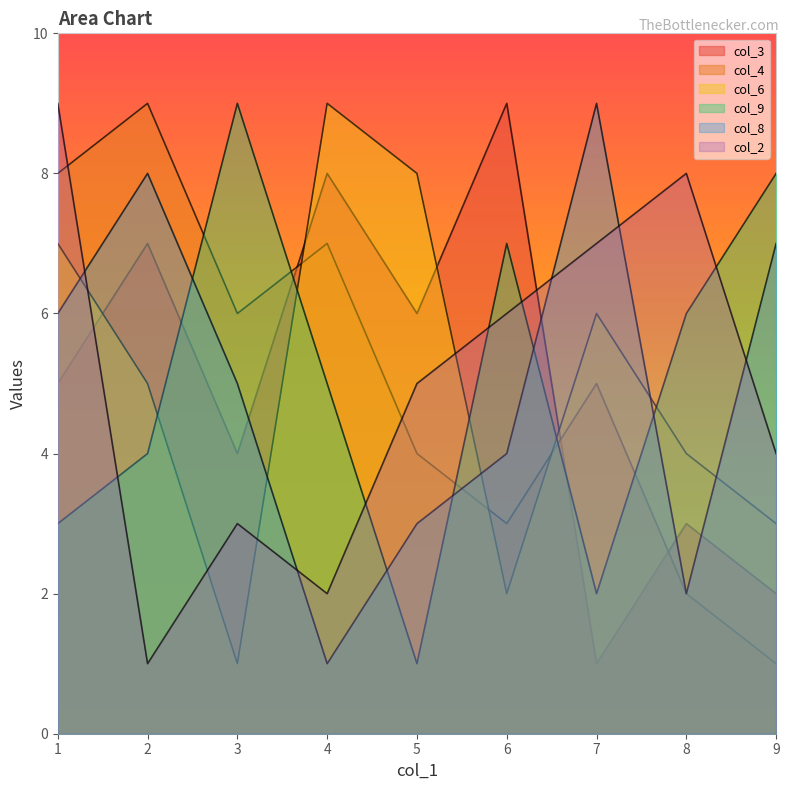

At which category does col_9 reach its first local valley?

5